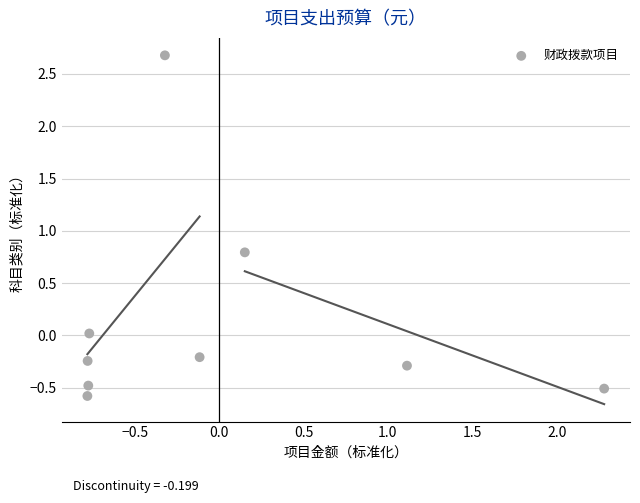

What is the range of X values (max minus min)?

3.1